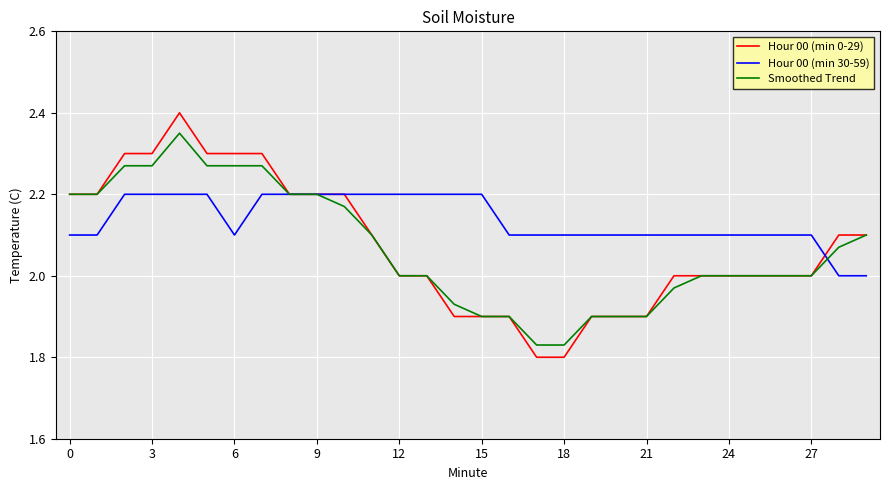

What is the sum of all Hour 00 (min 30-59) values?

64.1